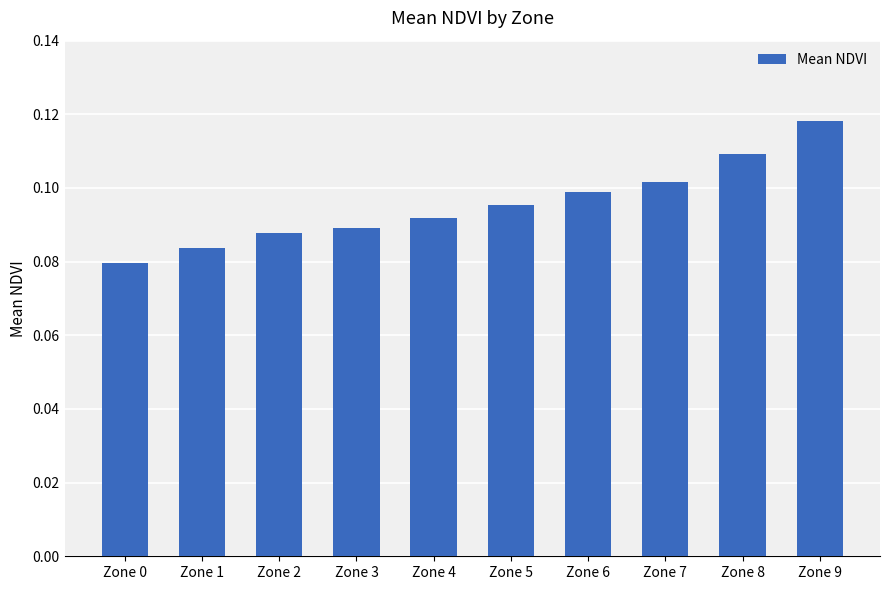

Which label corresponds to the smallest value in the chart?

Zone 0